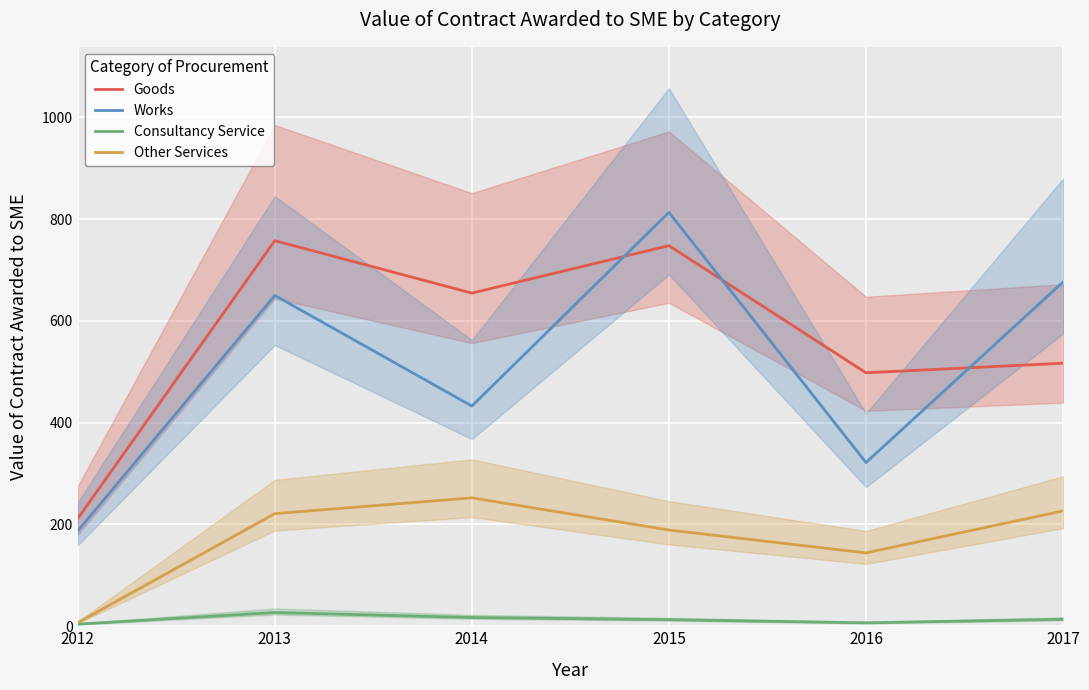

Which series has the largest total across all categories?

Goods